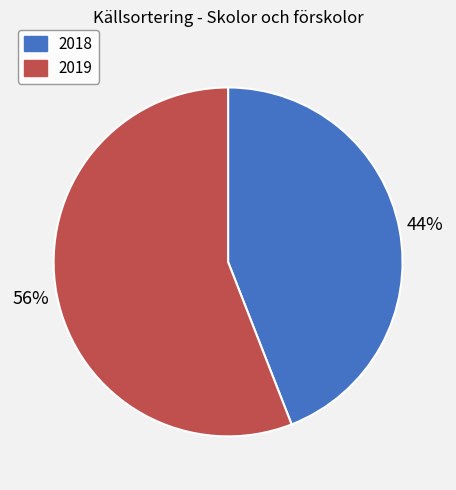

Does 2019 represent more than half of the total?

Yes